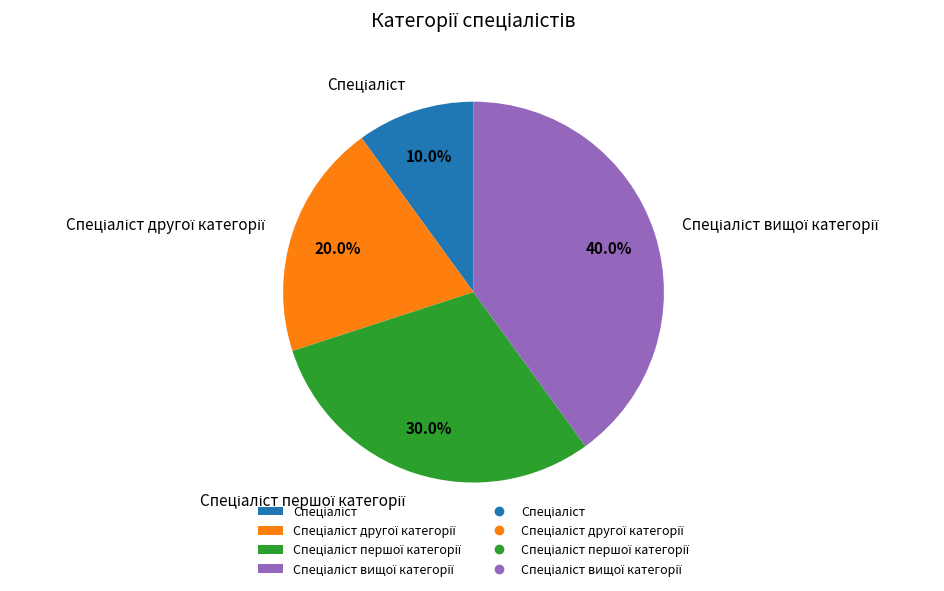

Does any single category account for the majority?

No